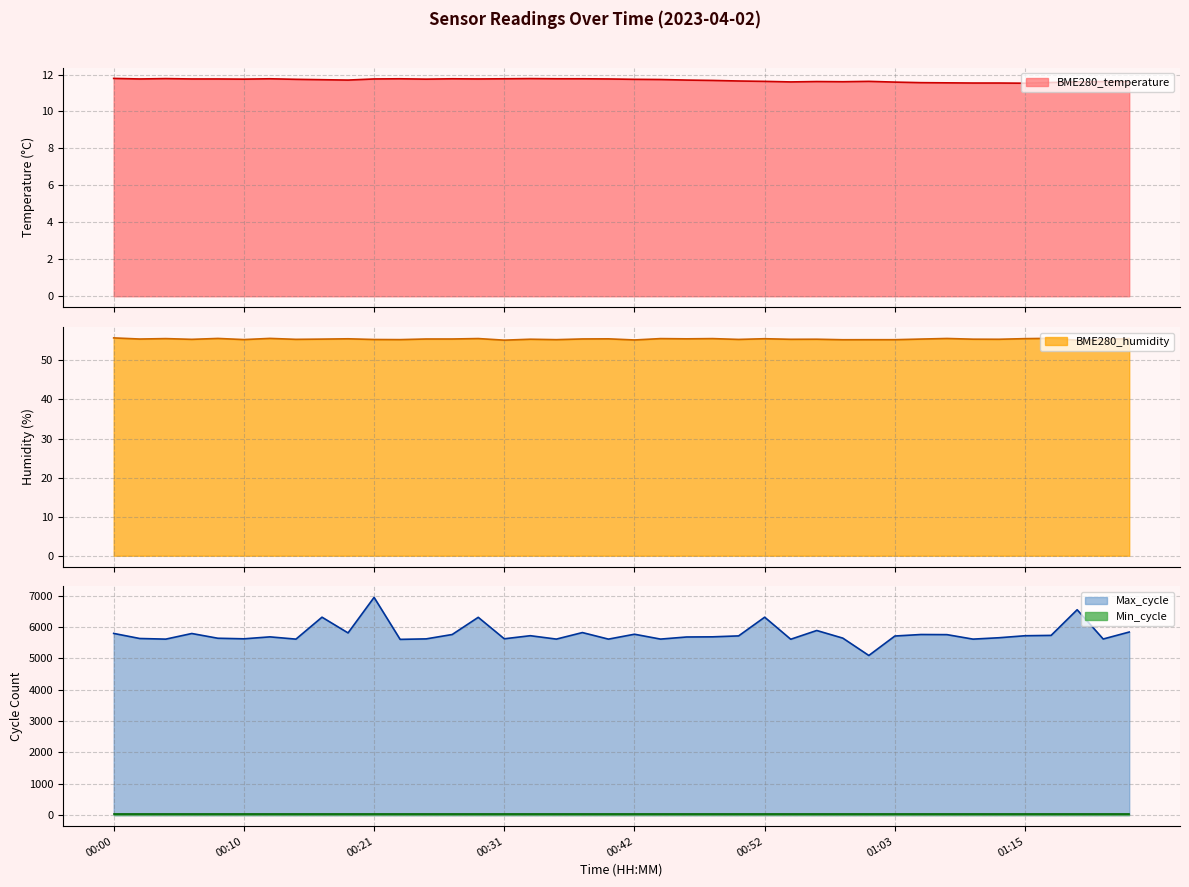

True or false: Max_cycle and BME280_humidity cross at least once.

False